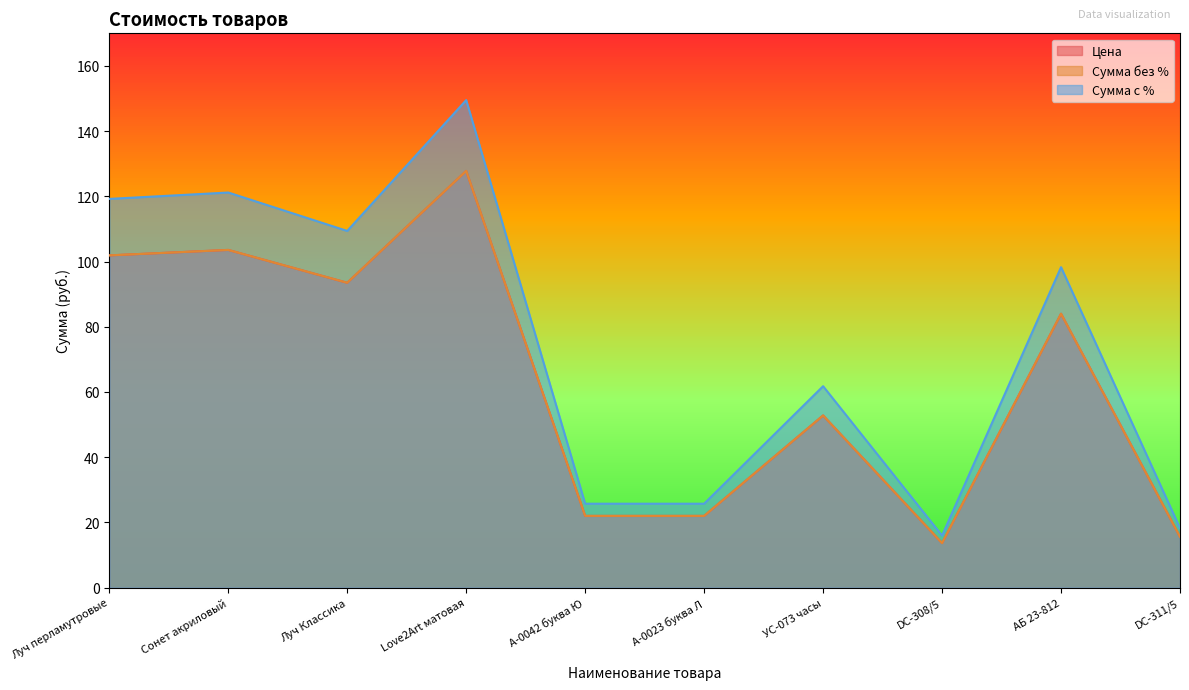

Reading left to right, transcribe all the data shown in this chart.

Цена: 101.9	103.6	93.5	127.8	22.0	22.0	52.8	13.7	84.0	15.6
Сумма без %: 101.9	103.6	93.5	127.8	22.0	22.0	52.8	13.7	84.0	15.6
Сумма с %: 119.2	121.2	109.4	149.5	25.7	25.7	61.8	16.0	98.3	18.3